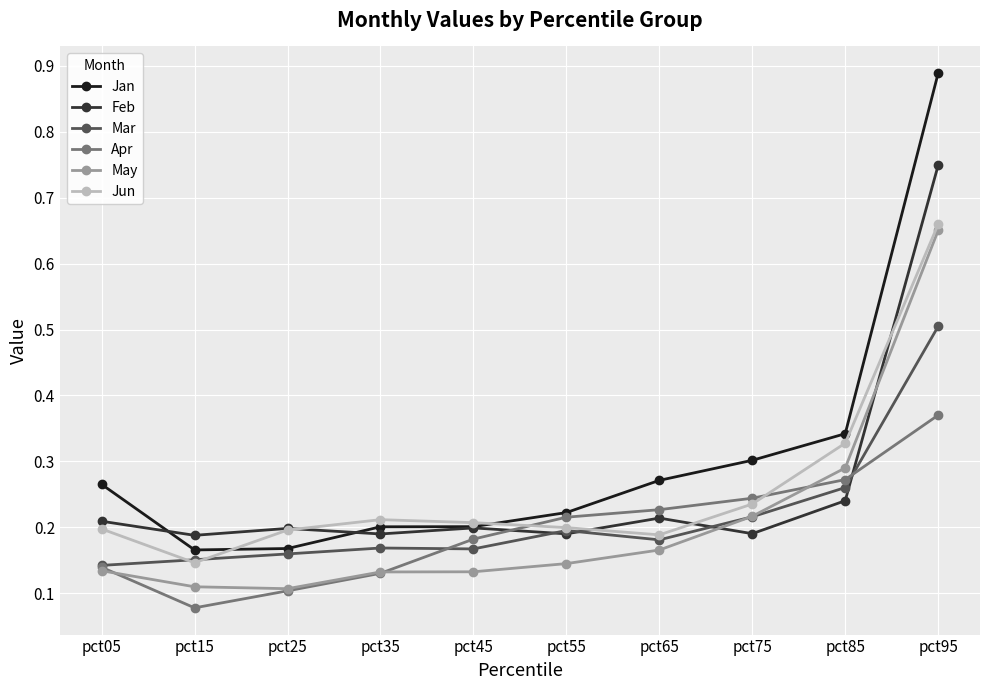

Where is the first local minimum for Feb?

pct15